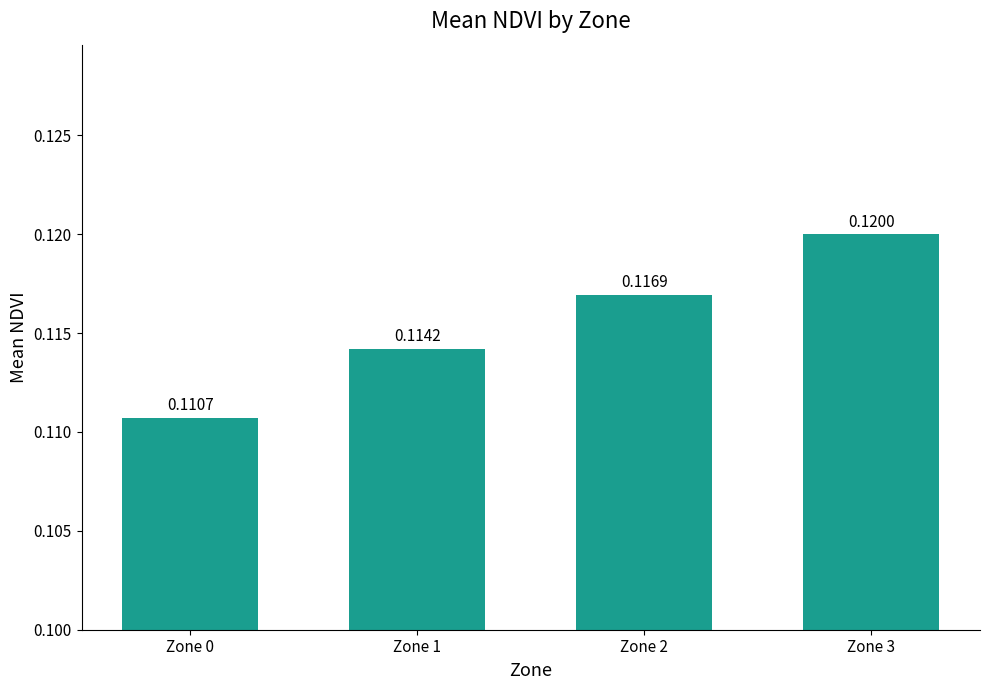

Between Zone 3 and Zone 1, which is larger?

Zone 3